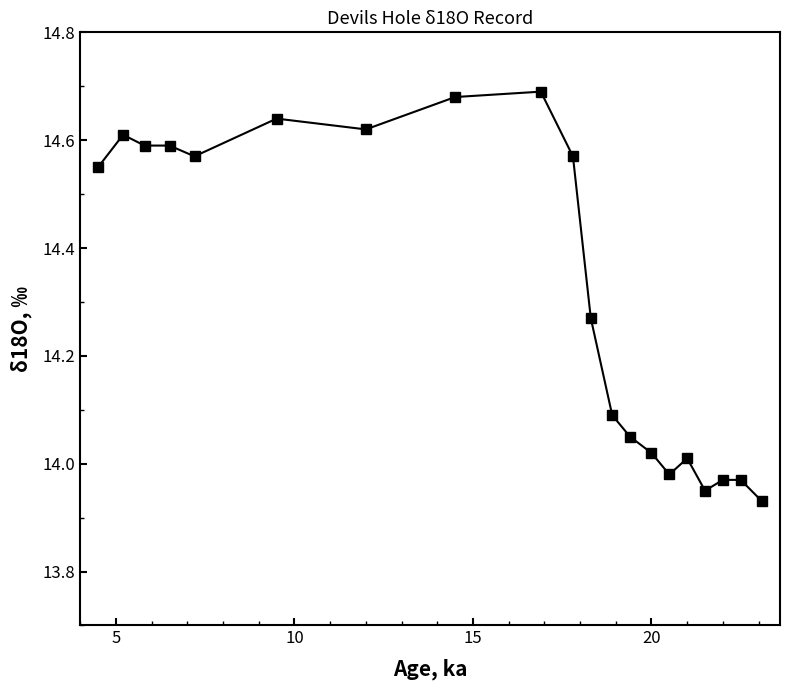

What is the difference between the second highest and second lowest values?

0.7